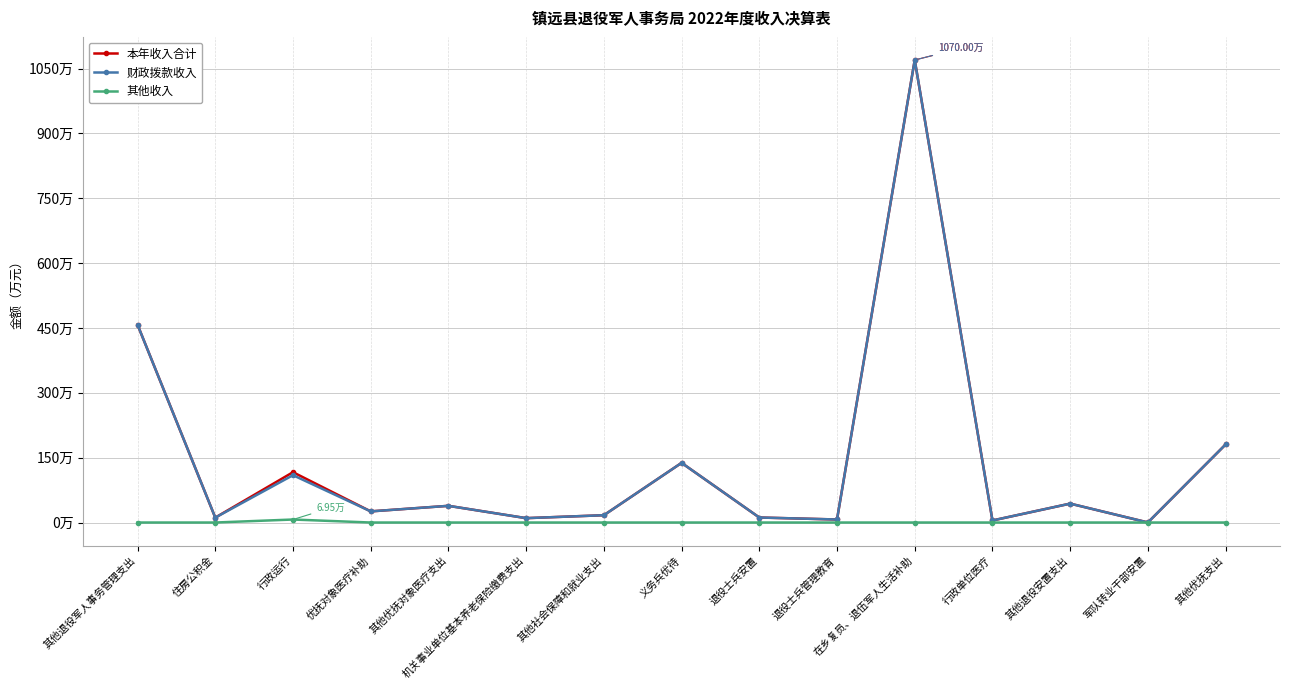

What is the spread (max minus min) of values at 退役士兵管理教育?

7.0